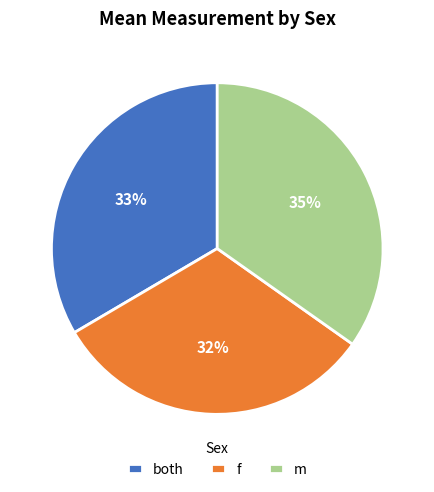

What is the smallest slice in the pie chart?

f